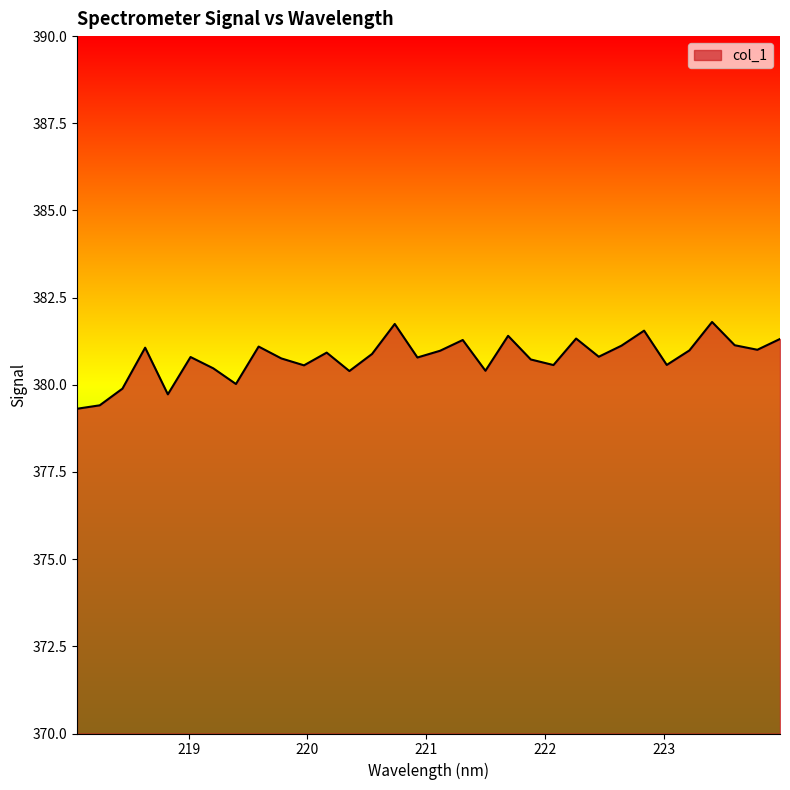

What is the smallest value displayed?

379.3